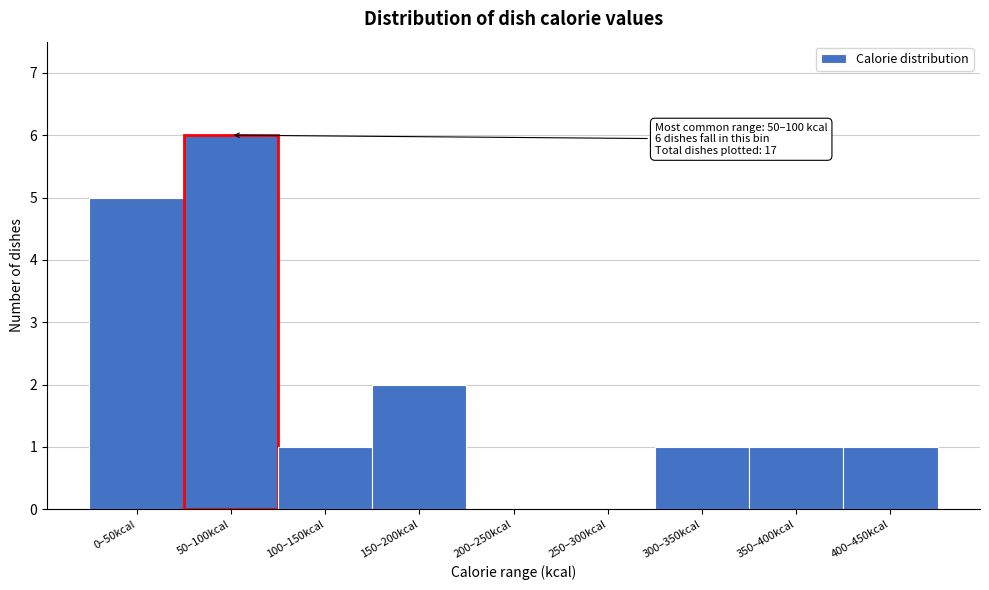

Reading left to right, what are all the values shown in this chart?

0–50kcal=5	50–100kcal=6	100–150kcal=1	150–200kcal=2	200–250kcal=0	250–300kcal=0	300–350kcal=1	350–400kcal=1	400–450kcal=1